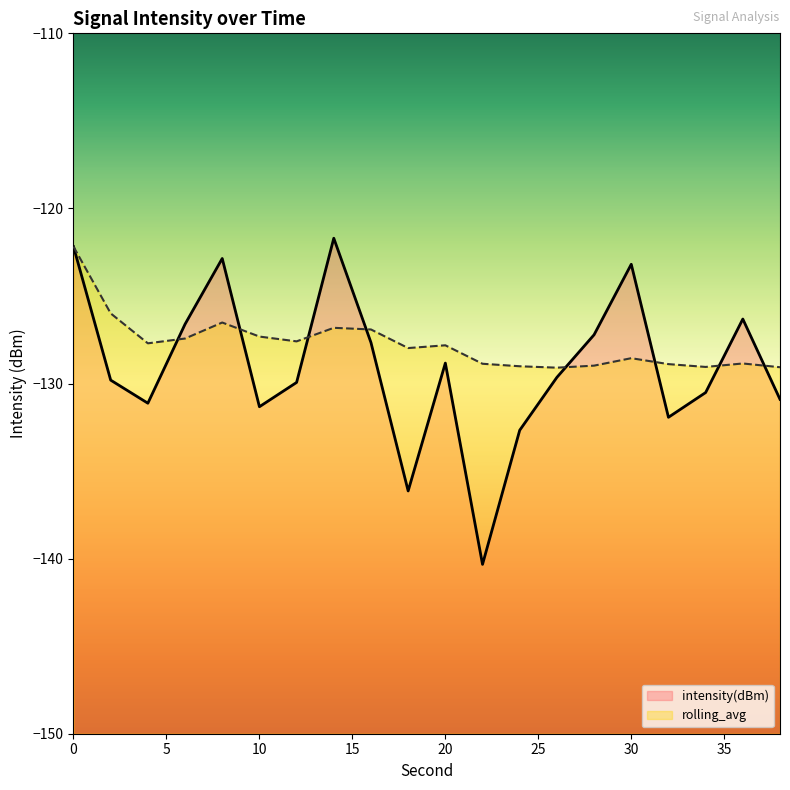

What is the value of the intensity(dBm) point at the 10th from the left?

-136.1